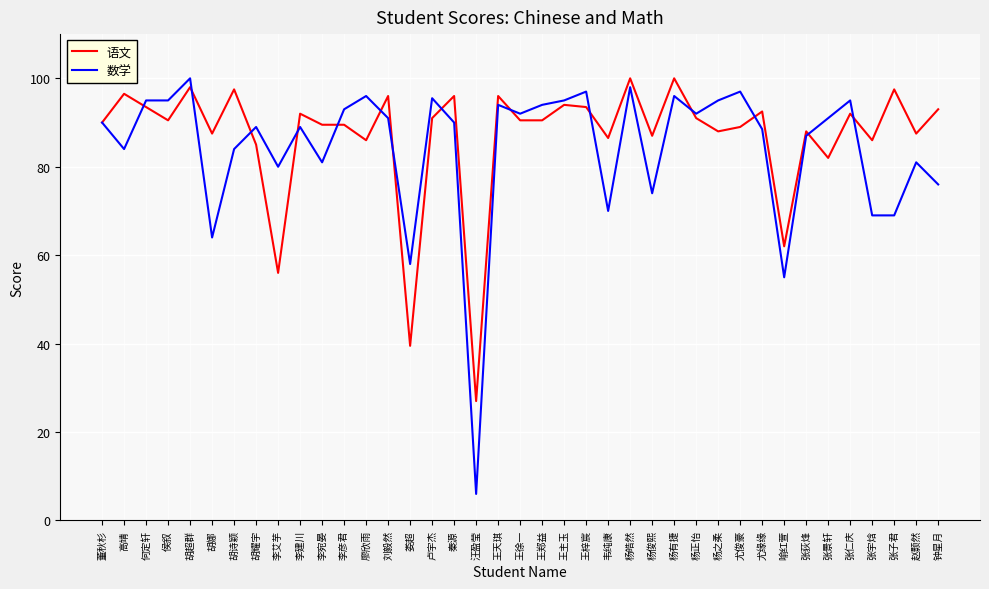

Is the value of 语文 at 张宇焓 greater than the value of 数学 at 杨之柔?

No